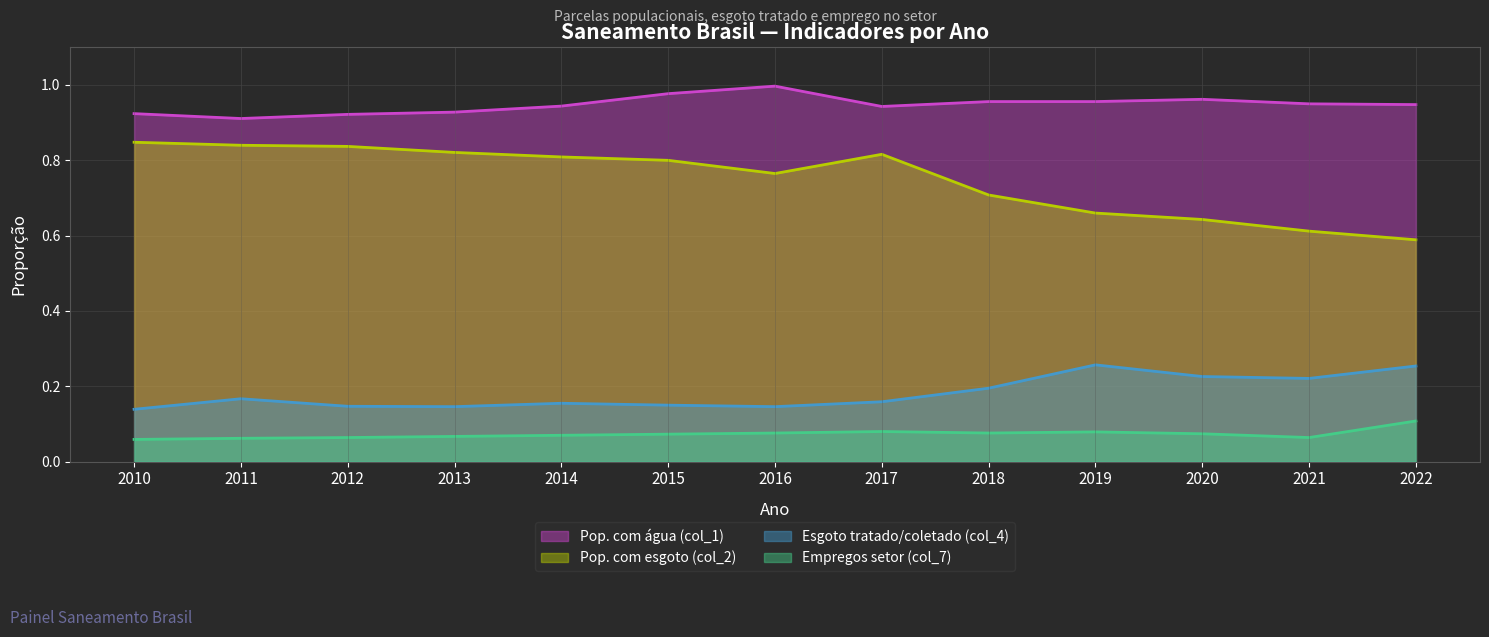

How many lines are shown in the chart?

4